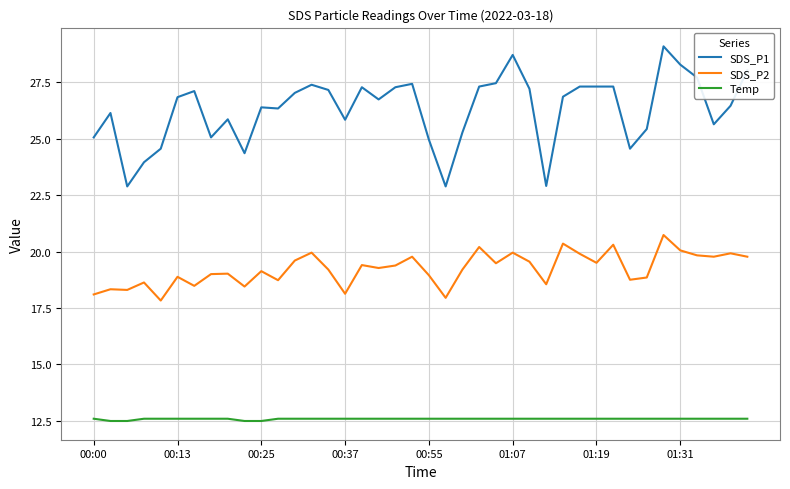

Rank the series by their maximum value, from highest to lowest.

SDS_P1, SDS_P2, Temp